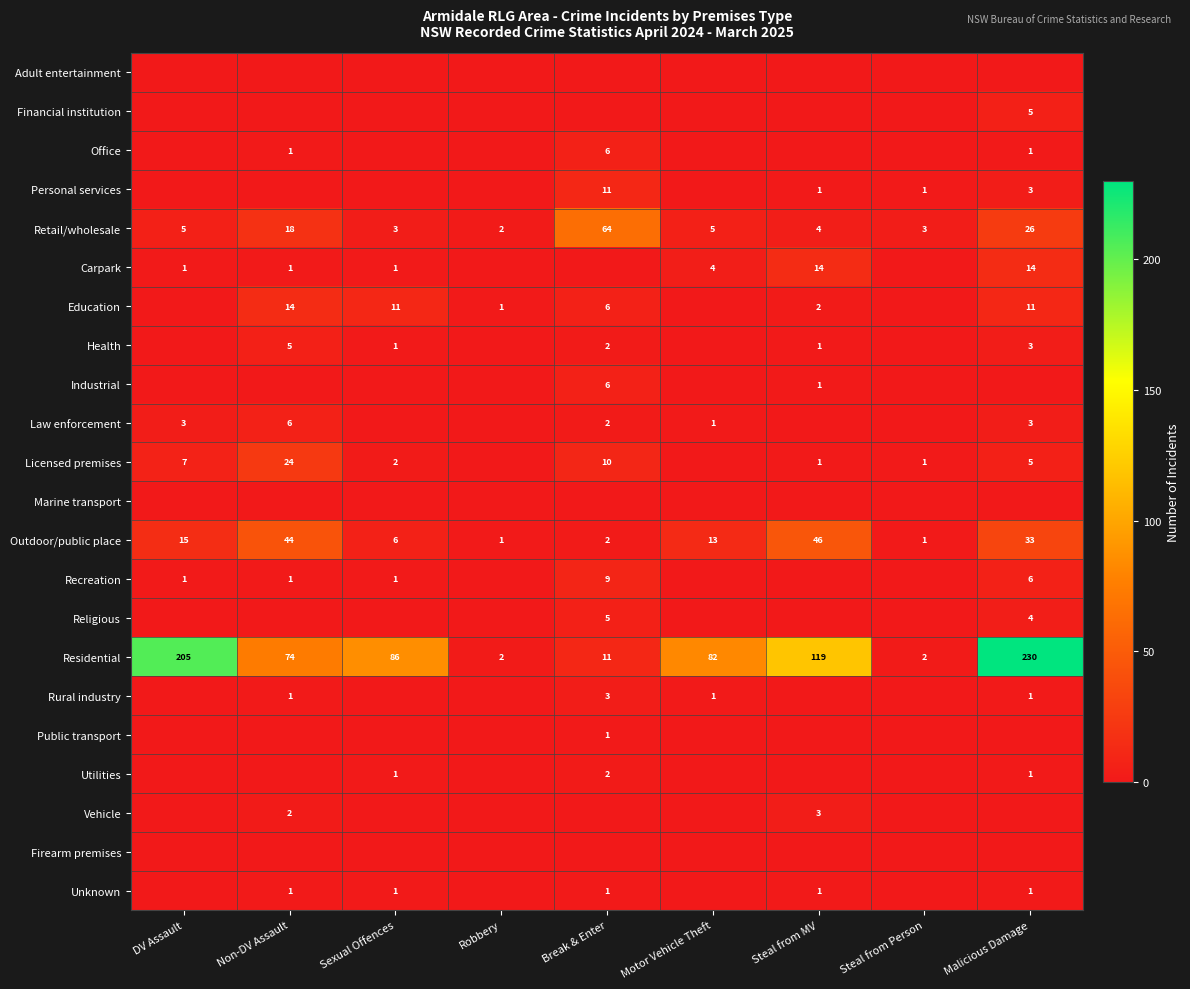

At which label does Residential first exceed 82?

DV Assault